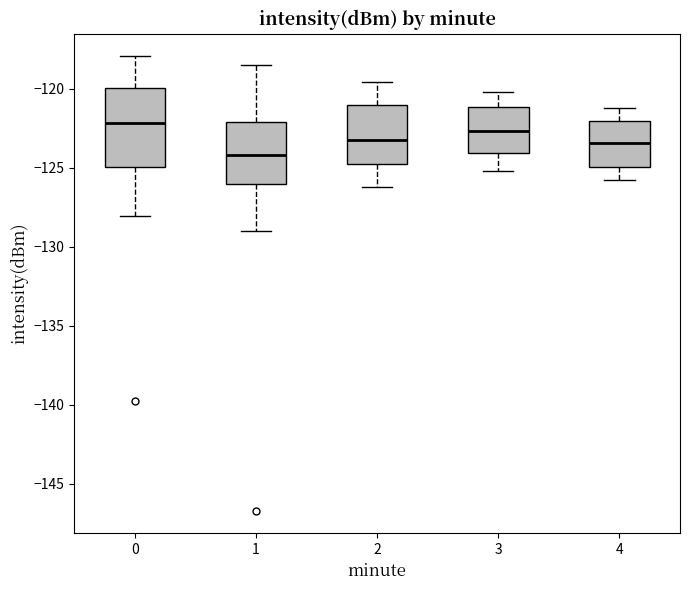

Which box is the tallest, from its lower edge to its upper edge?

0